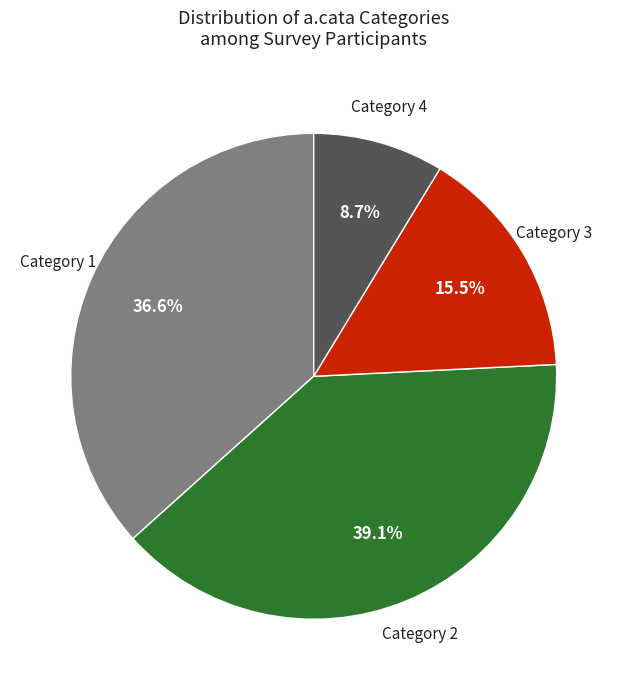

Is there a majority slice in this chart?

No